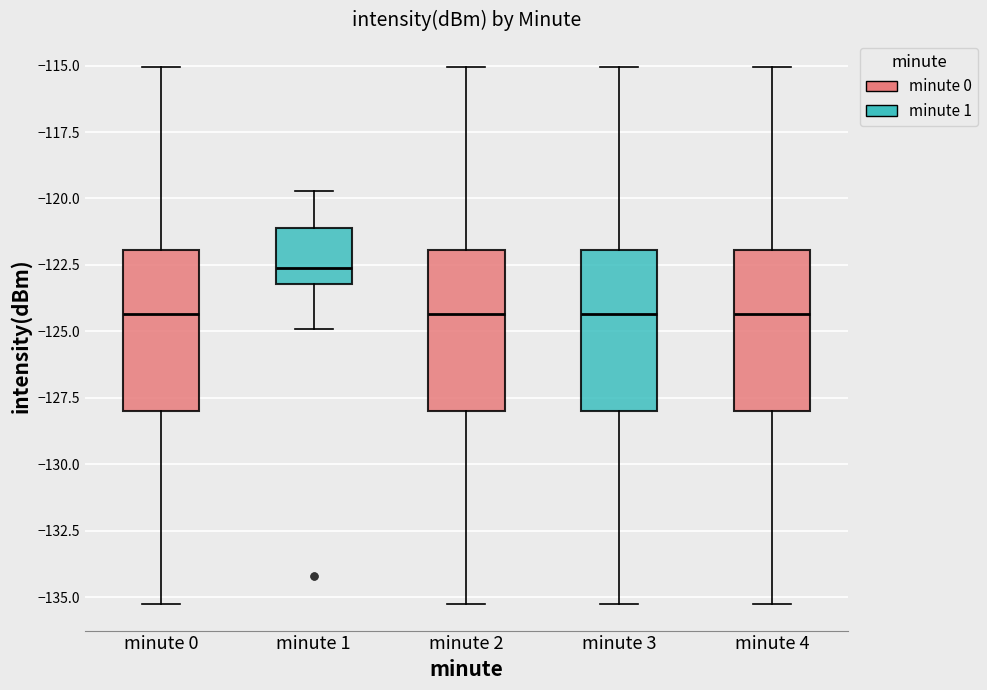

Which box's median line is the highest?

minute 1